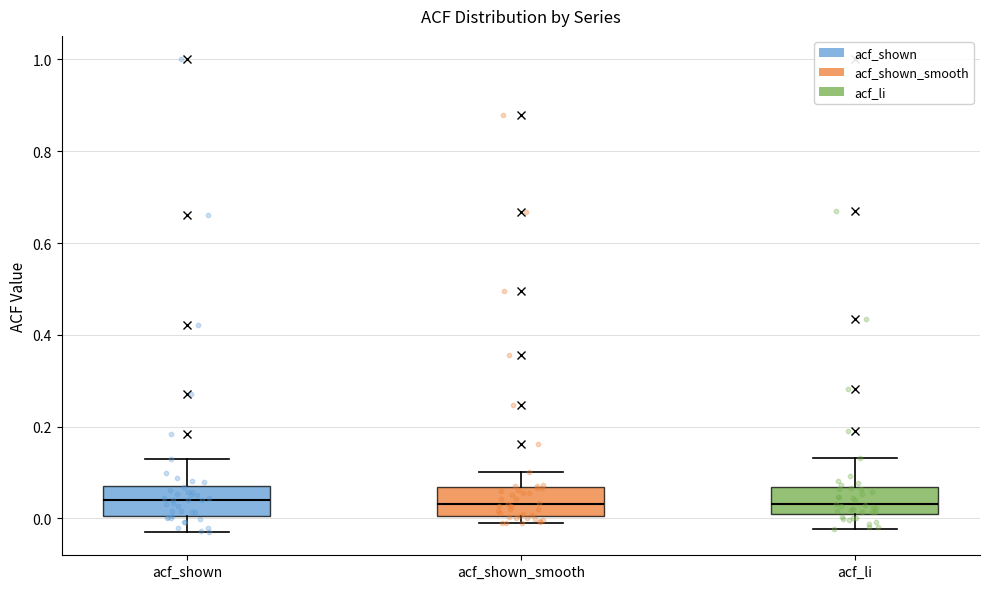

Where is the lower edge of the box for acf_shown on the y-axis? The values are not printed on the chart, so give them approximately, as read against the axis.

0.00